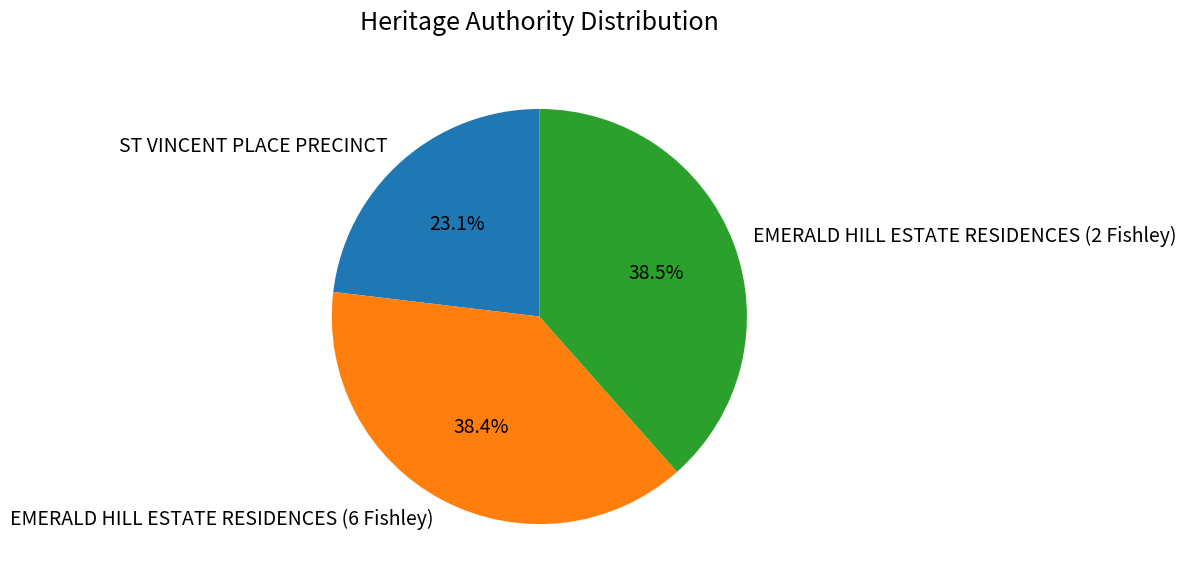

True or false: EMERALD HILL ESTATE RESIDENCES (6 Fishley) accounts for 46% of the total.

False